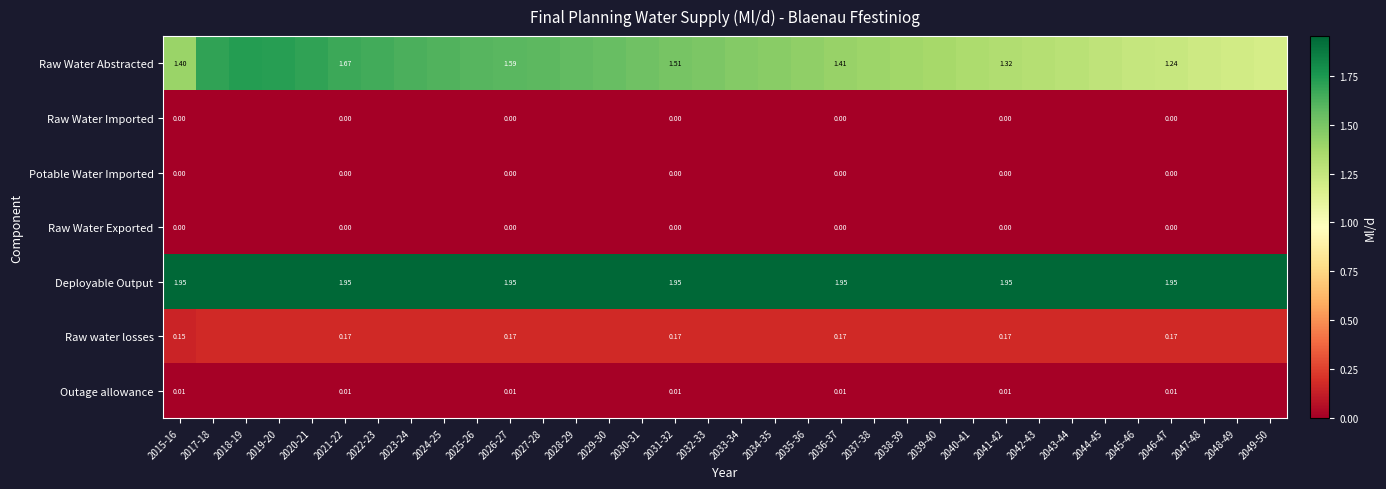

What value does the Raw water losses series have at 2046-47?

0.2